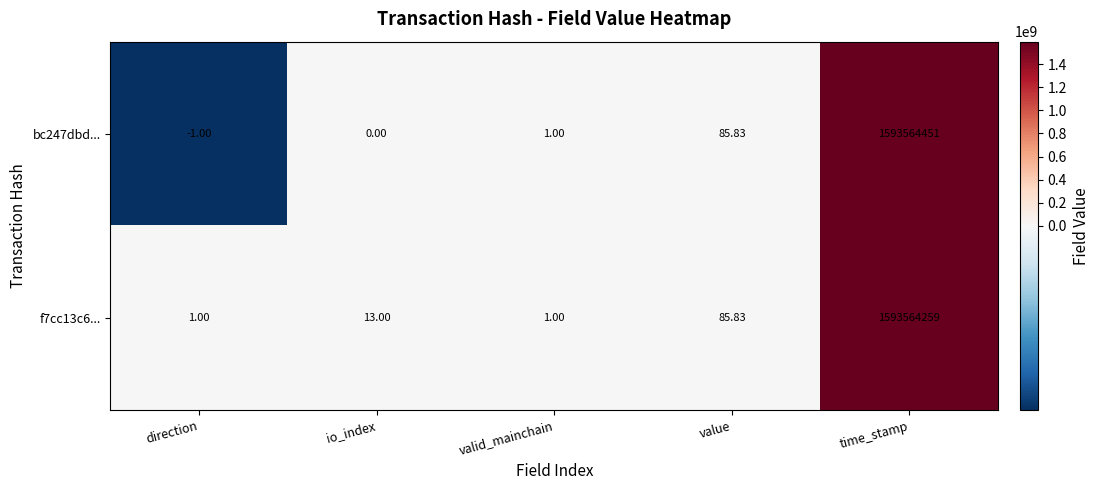

Rank the series by their maximum value, from highest to lowest.

bc247dbd..., f7cc13c6...